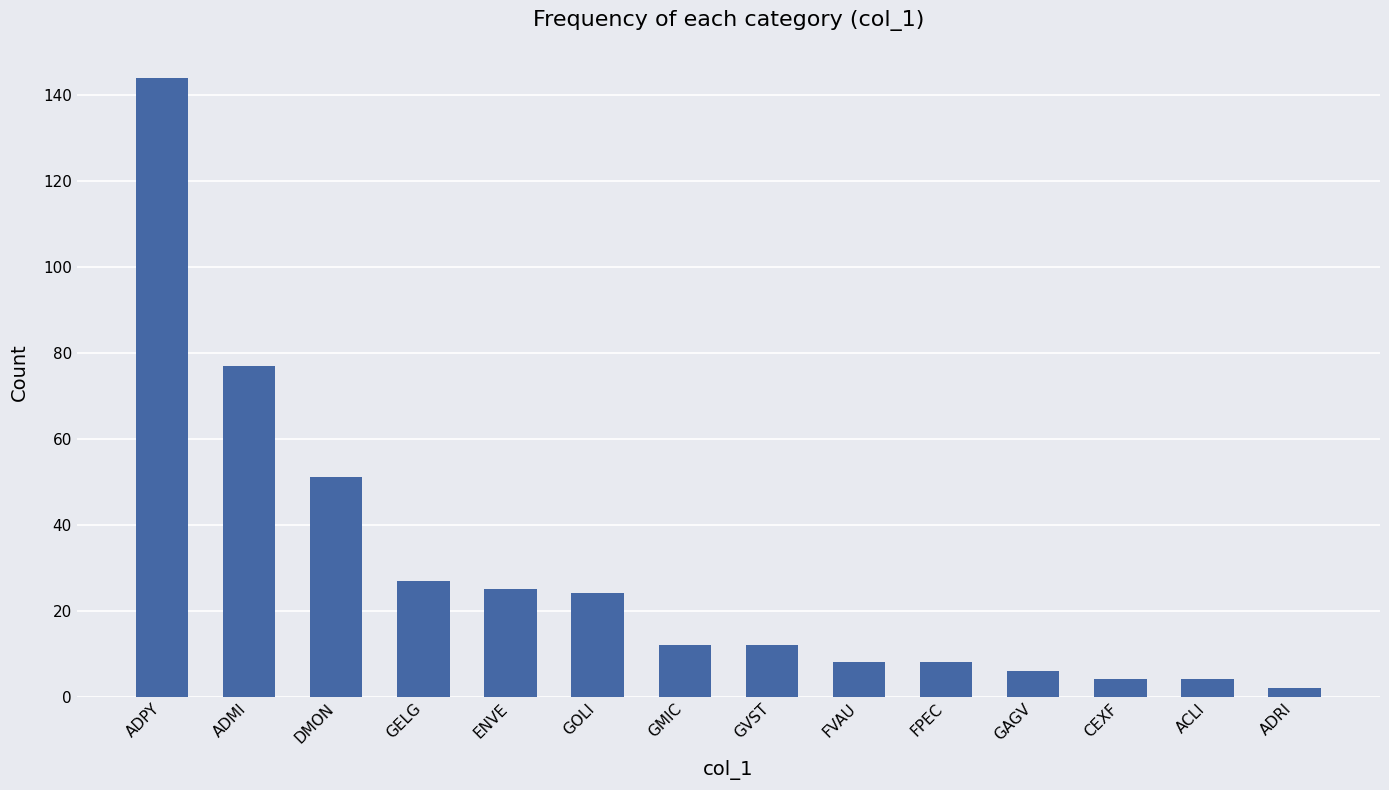

Is it true that the value at ADMI is 77?

True